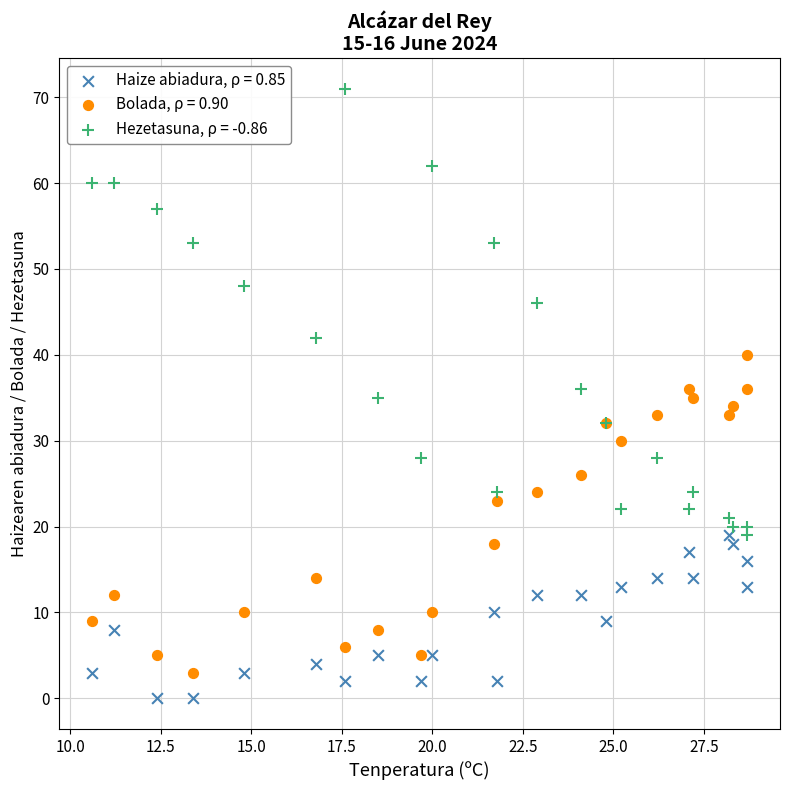

Which series contains the highest Y value?

Hezetasuna, ρ = -0.86